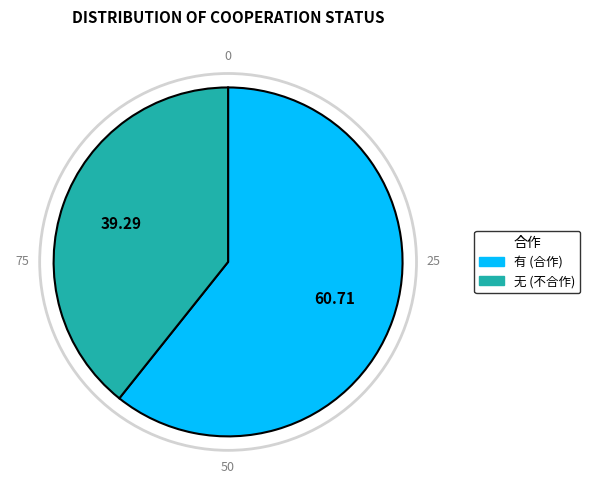

Does 无 account for over 50% of the chart?

No